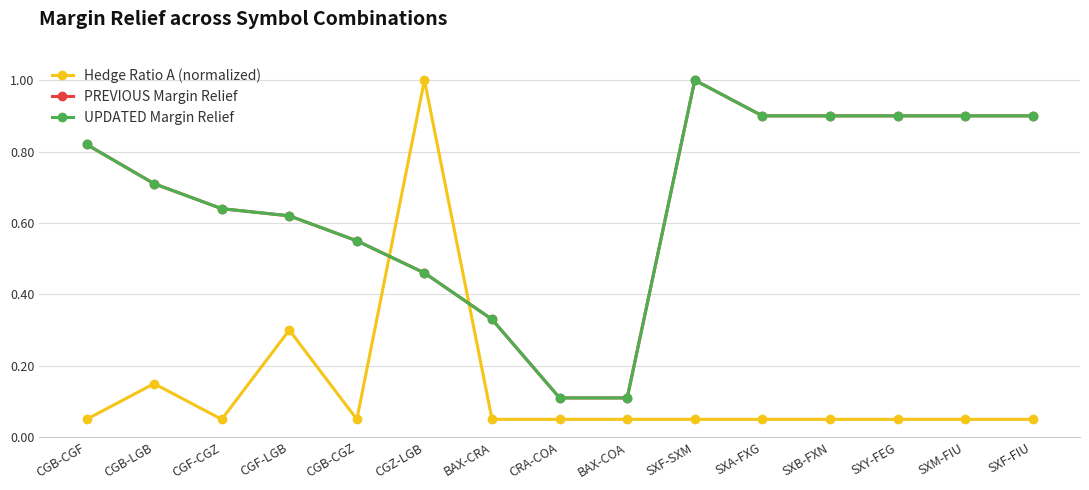

Reading left to right, what are all the values shown in this chart?

Hedge Ratio A (normalized): 0.1	0.1	0.1	0.3	0.1	1.0	0.1	0.1	0.1	0.1	0.1	0.1	0.1	0.1	0.1
PREVIOUS Margin Relief: 0.8	0.7	0.6	0.6	0.6	0.5	0.3	0.1	0.1	1.0	0.9	0.9	0.9	0.9	0.9
UPDATED Margin Relief: 0.8	0.7	0.6	0.6	0.6	0.5	0.3	0.1	0.1	1.0	0.9	0.9	0.9	0.9	0.9